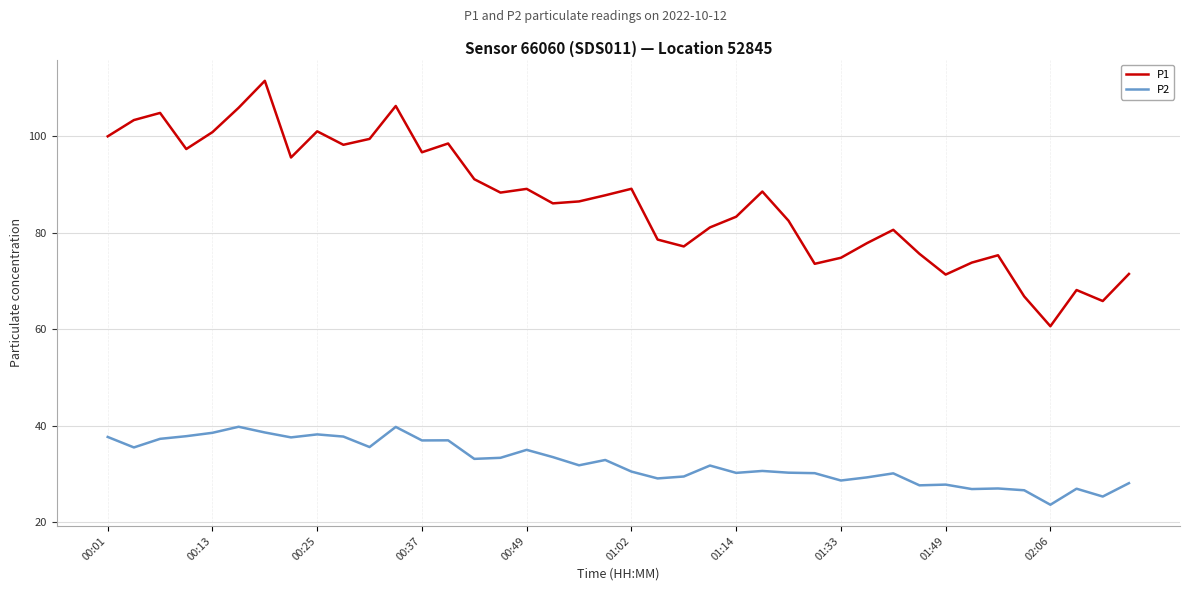

List the series in order of their peak value, lowest first.

P2, P1